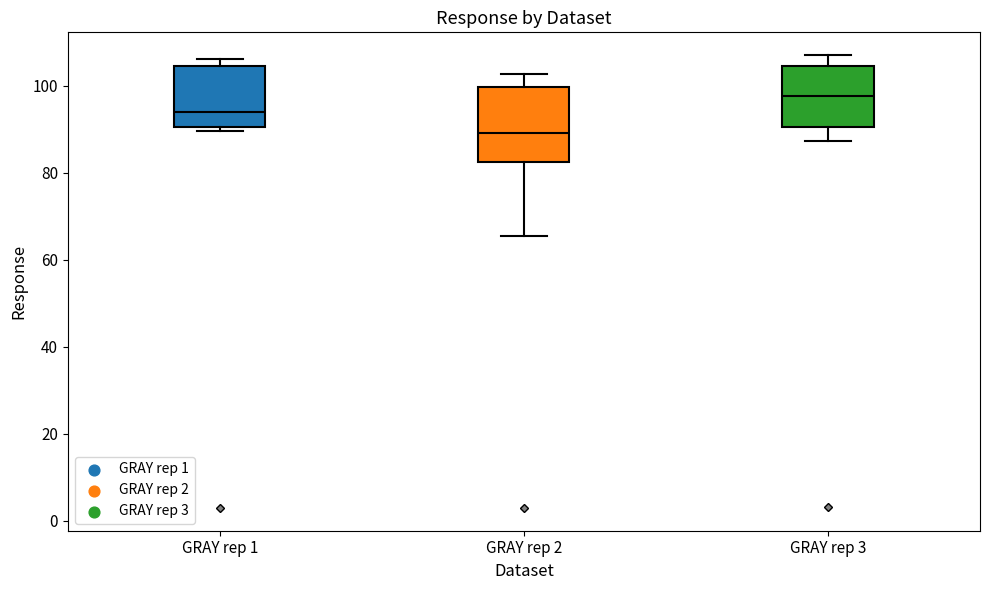

Comparing the boxes themselves (not the whiskers), which one is the tallest?

GRAY rep 2